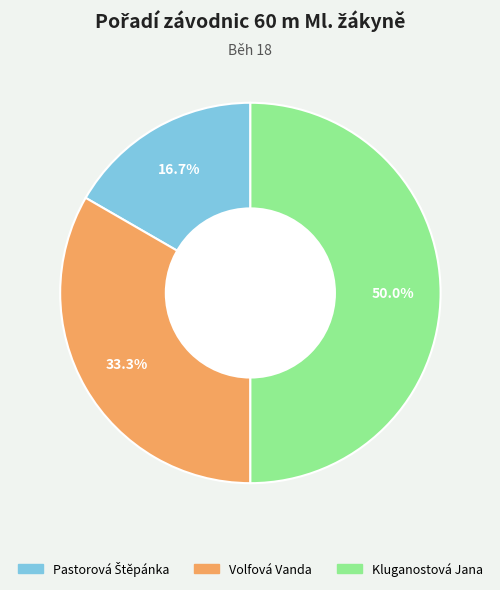

What is the largest slice in the pie chart?

Kluganostová Jana